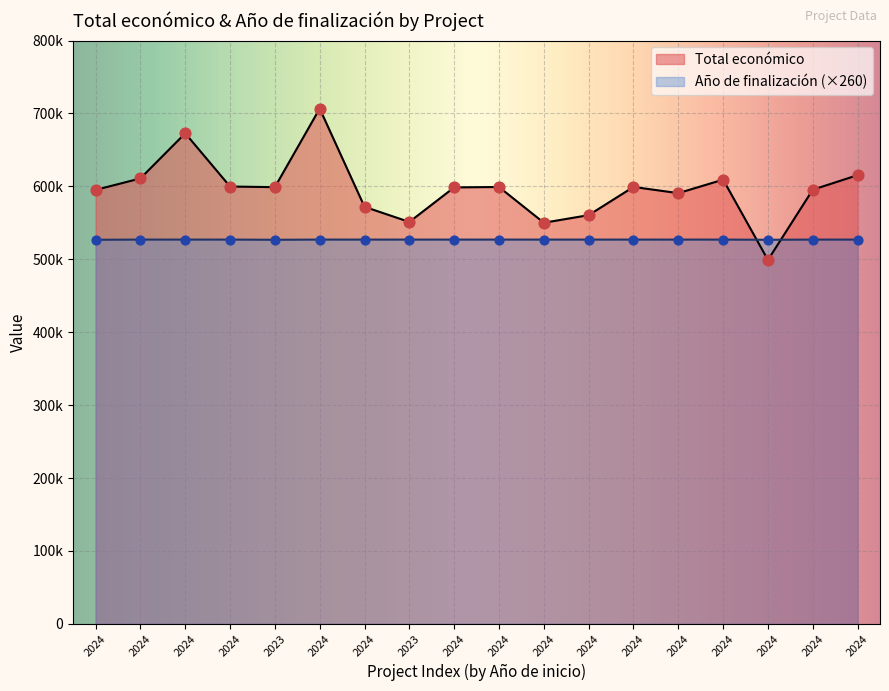

Which series has the widest spread of Y values?

Total económico